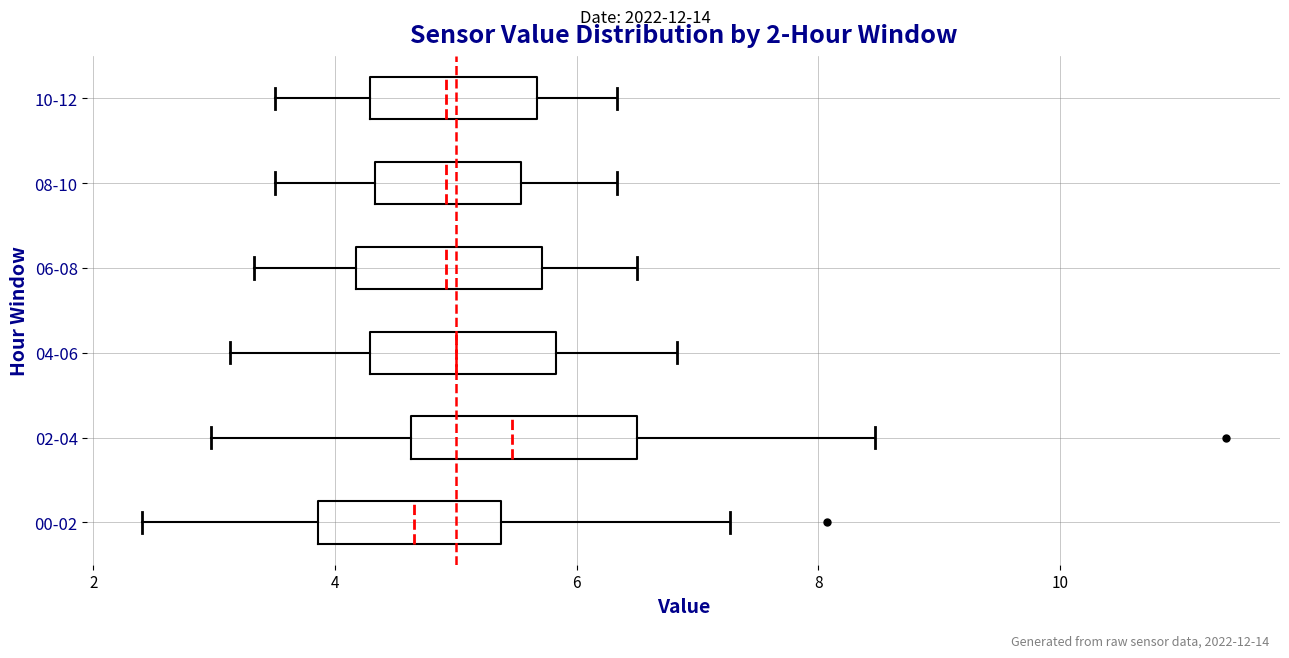

Comparing the boxes themselves (not the whiskers), which one is the widest?

02-04